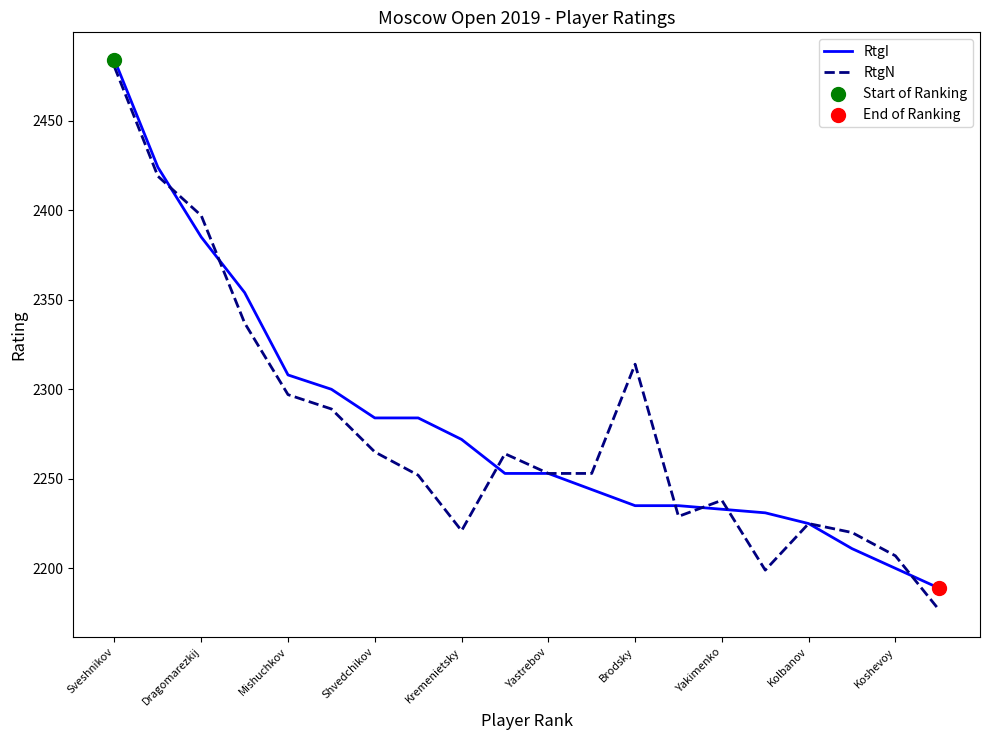

Which series has the largest total across all categories?

RtgI